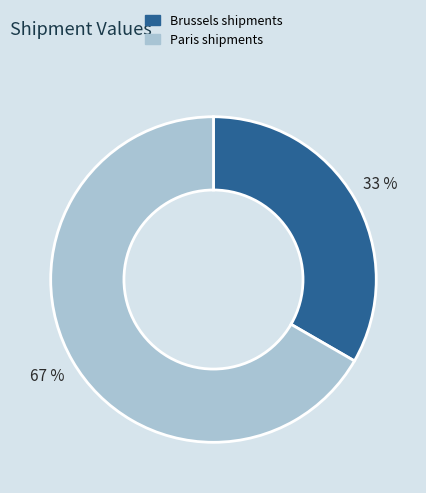

To the nearest percent, what is the average slice percentage?

50%